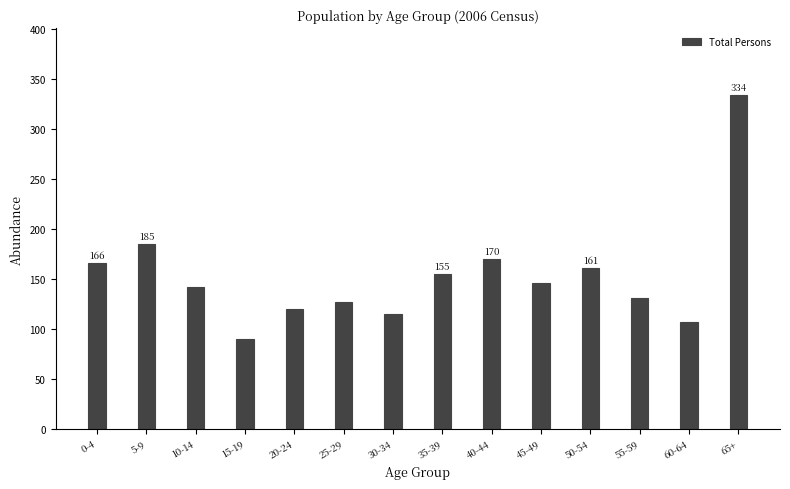

Reading left to right, transcribe all the data shown in this chart.

166	185	142	90	120	127	115	155	170	146	161	131	107	334